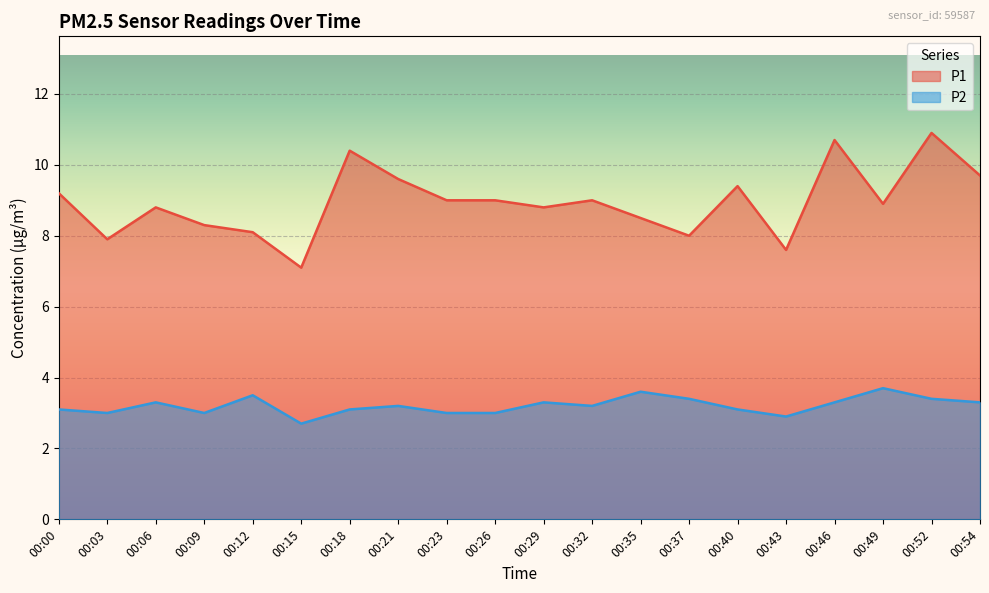

List the series in order of their overall mean, highest first.

P1, P2